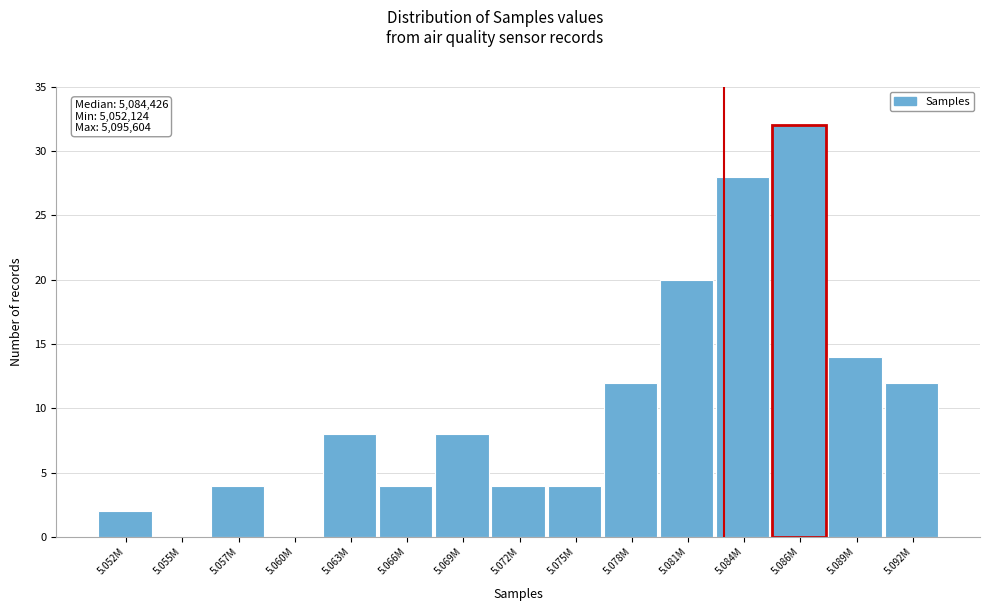

Reading left to right, transcribe all the data shown in this chart.

5.052M=2	5.055M=0	5.057M=4	5.060M=0	5.063M=8	5.066M=4	5.069M=8	5.072M=4	5.075M=4	5.078M=12	5.081M=20	5.084M=28	5.086M=32	5.089M=14	5.092M=12